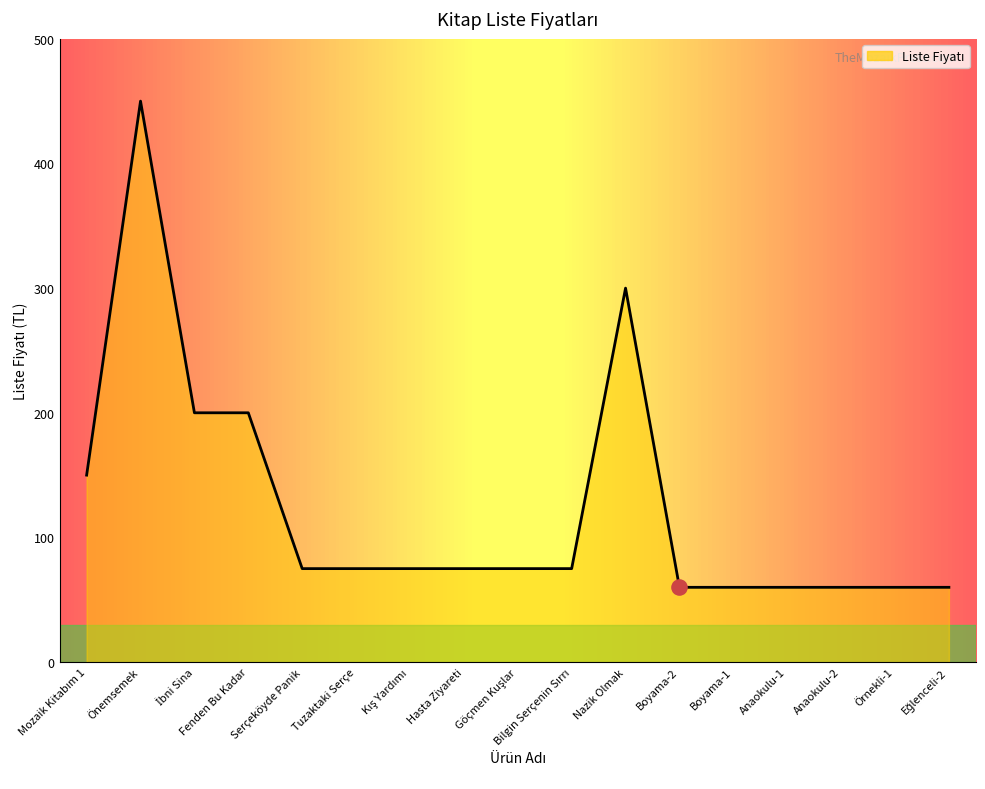

Between Anaokulu-1 and Hasta Ziyareti, which is larger?

Hasta Ziyareti